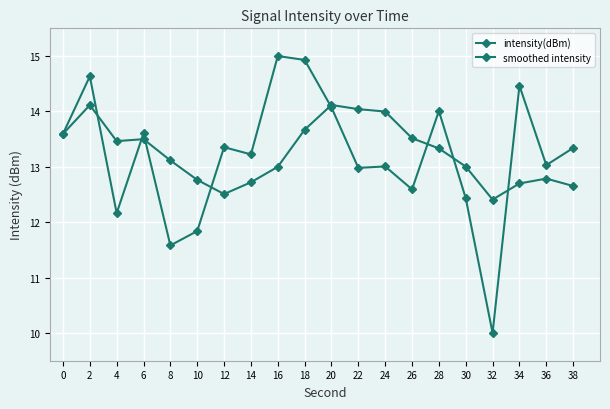

Between 38 and 26, which is larger?

38